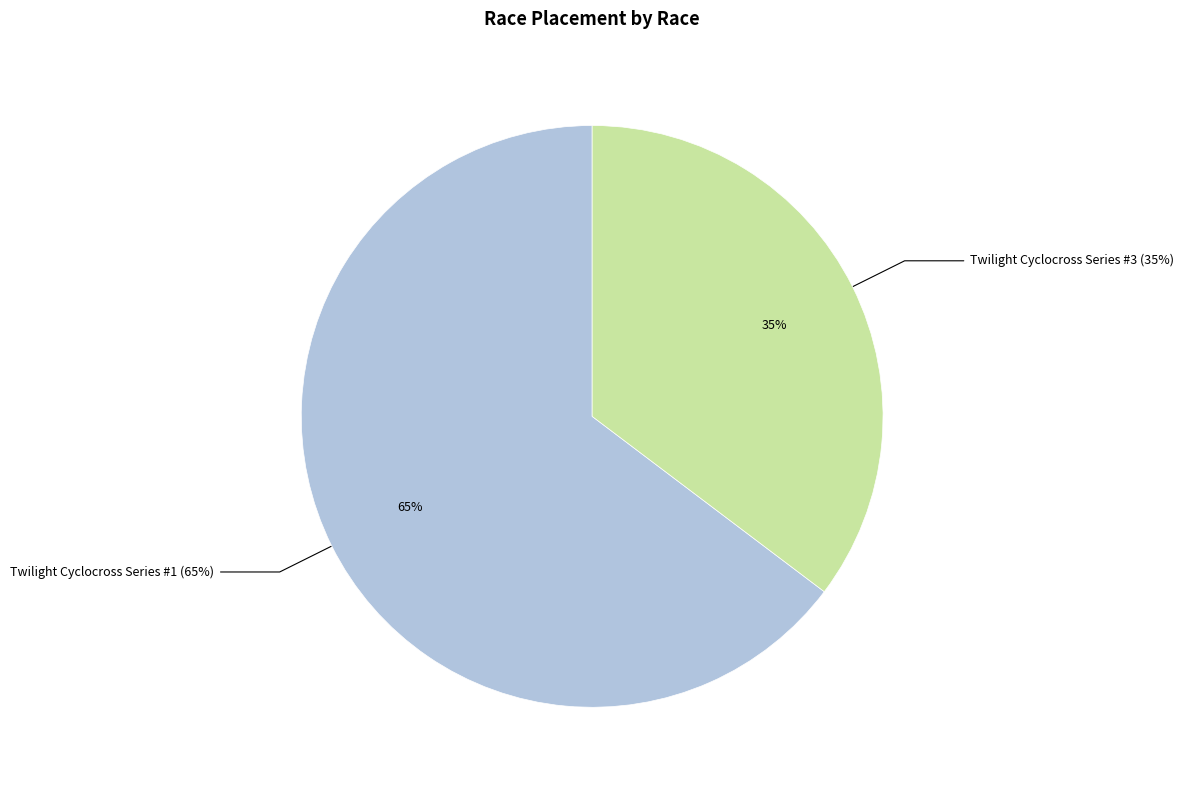

To the nearest percent, what percentage of the pie is Twilight Cyclocross Series #1?

65%